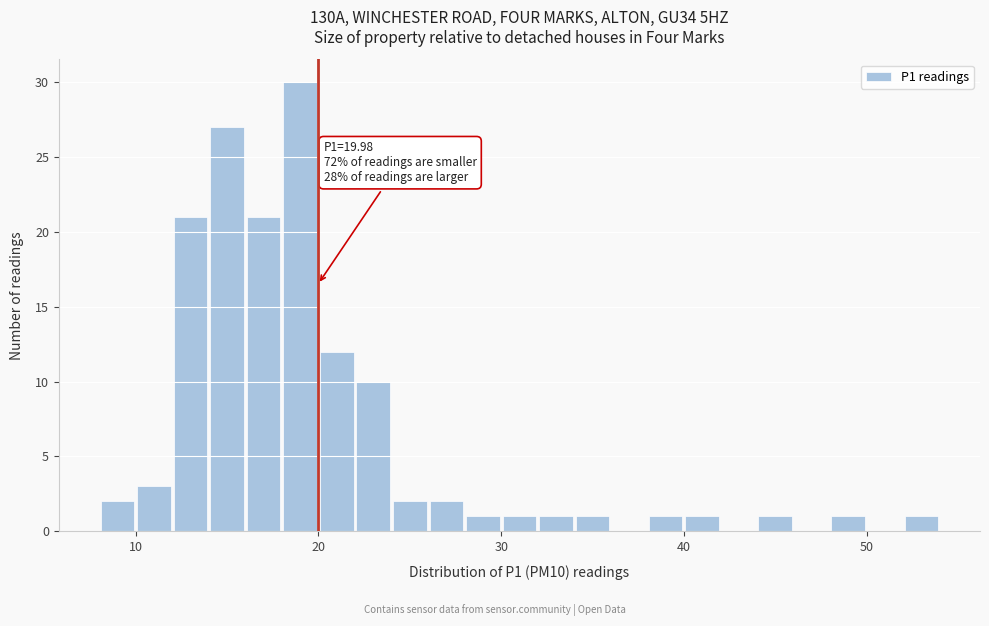

Around what value on the x-axis is the tallest bar? Give the approximate position of its centre, as read against the axis.

19